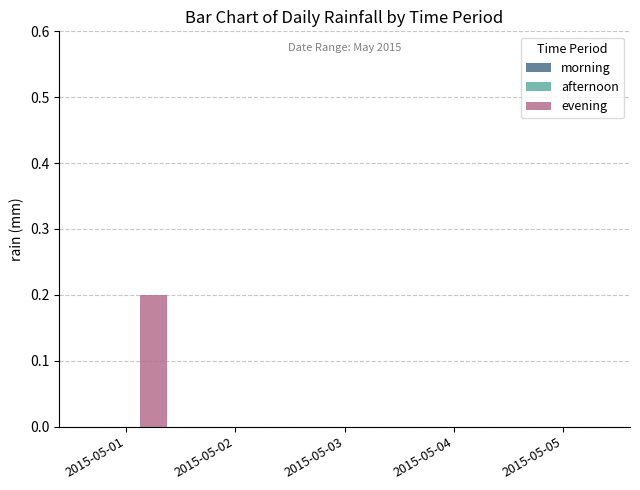

The chart shows a value of 0.1 at 2015-05-01. True or false?

False